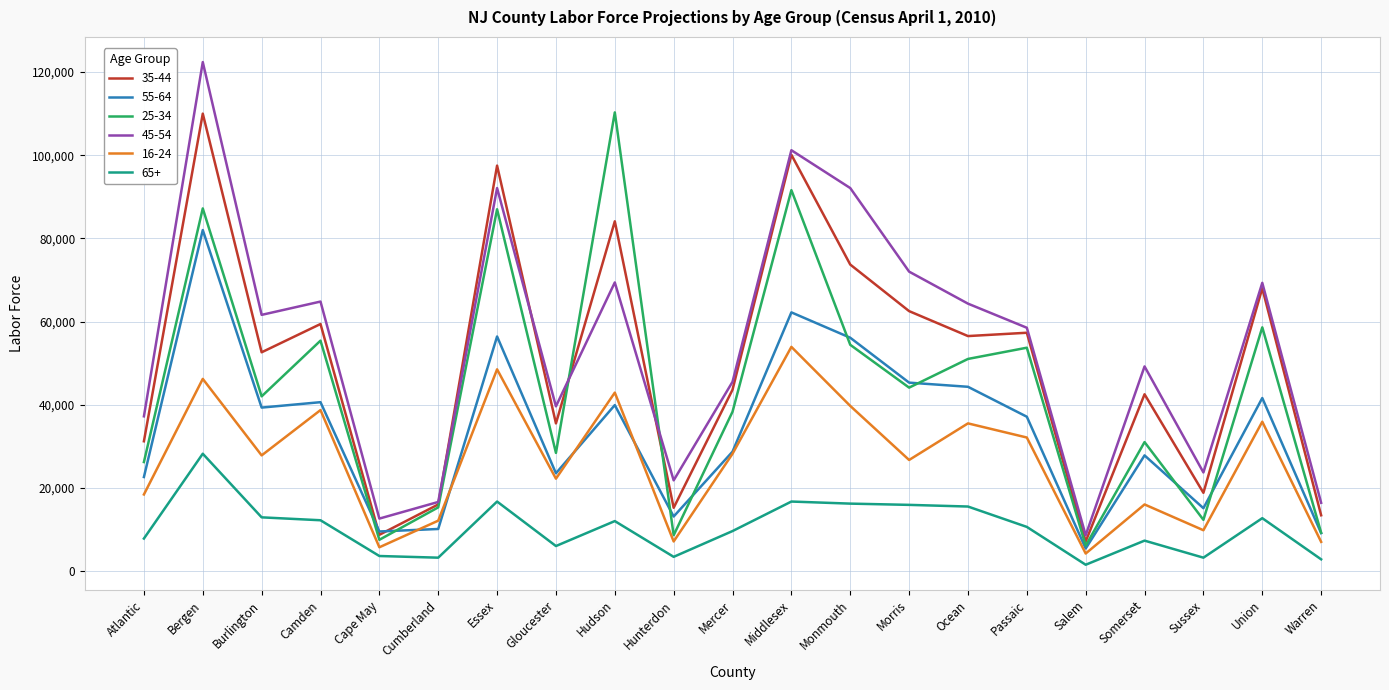

At which category does 35-44 reach its first local valley?

Burlington